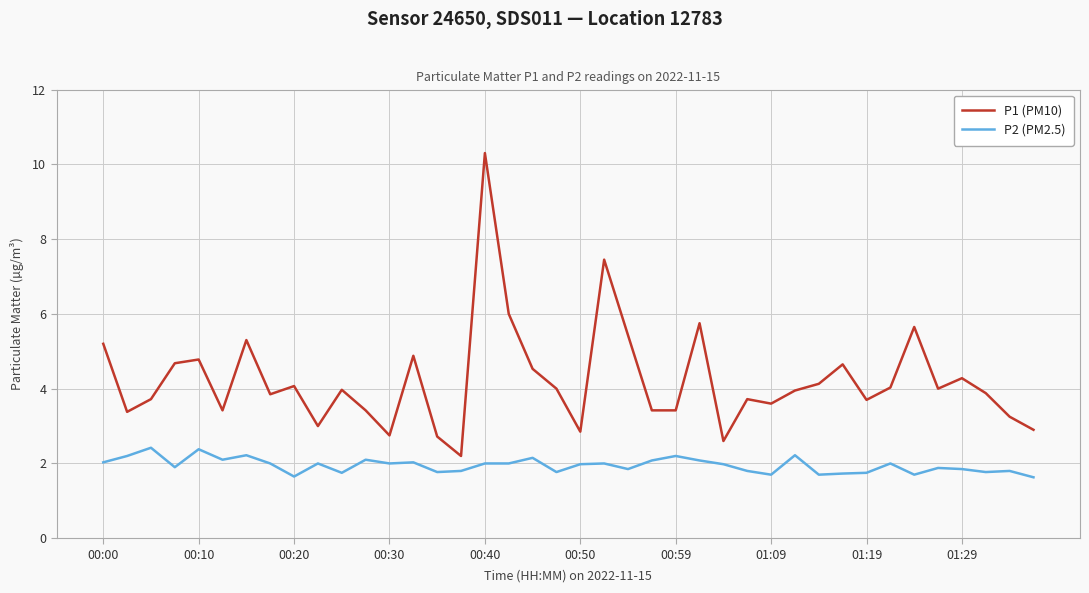

True or false: P1 (PM10) and P2 (PM2.5) intersect in this chart.

False